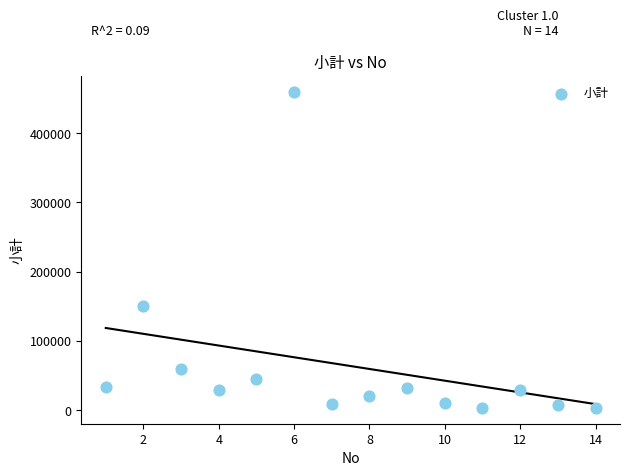

What is the range of X values (max minus min)?

13